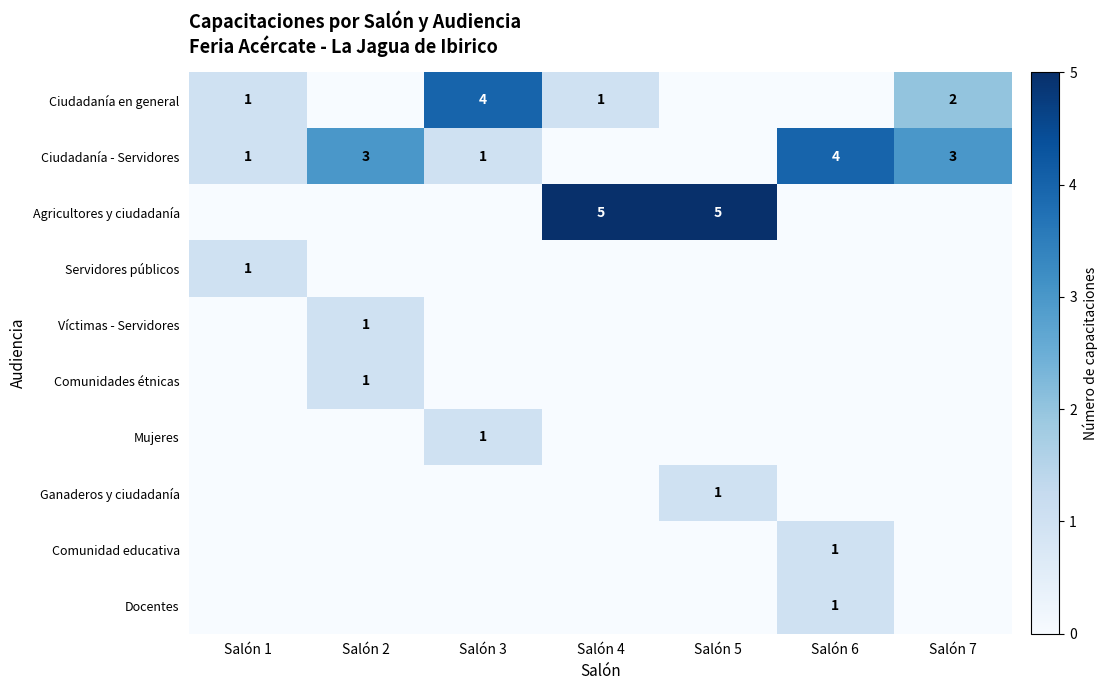

The Víctimas - Servidores series shows 1 at Salón 2. True or false?

True